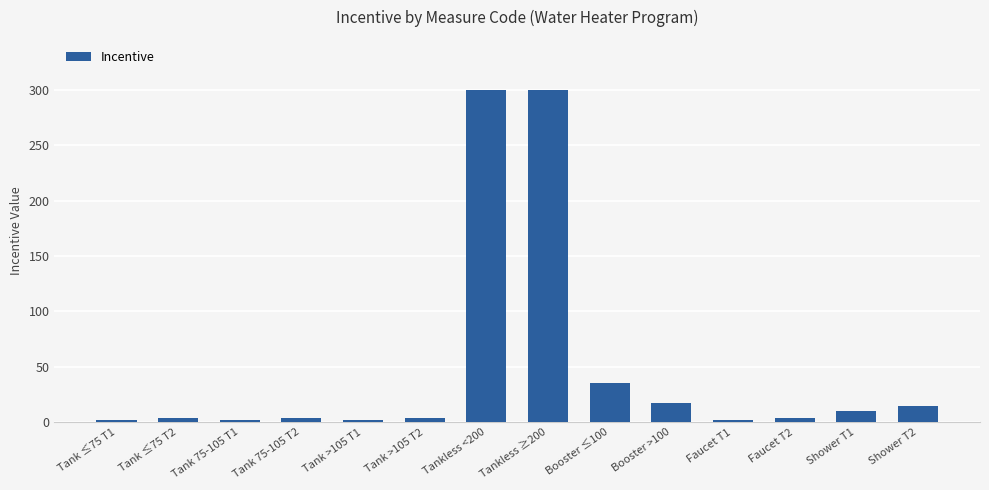

What is the label of the 11th bar from the right?

Tank 75-105 T2